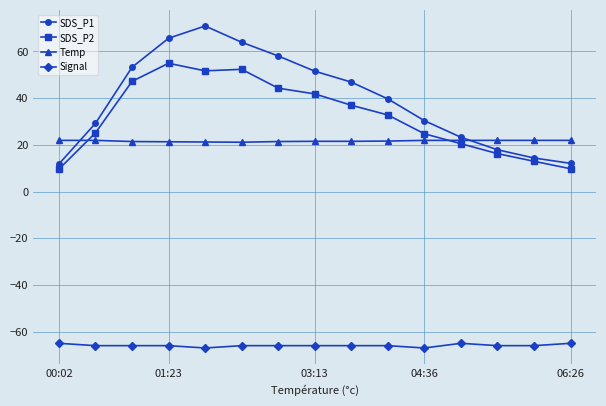

True or false: SDS_P1 has more than 2 interior local peaks.

False